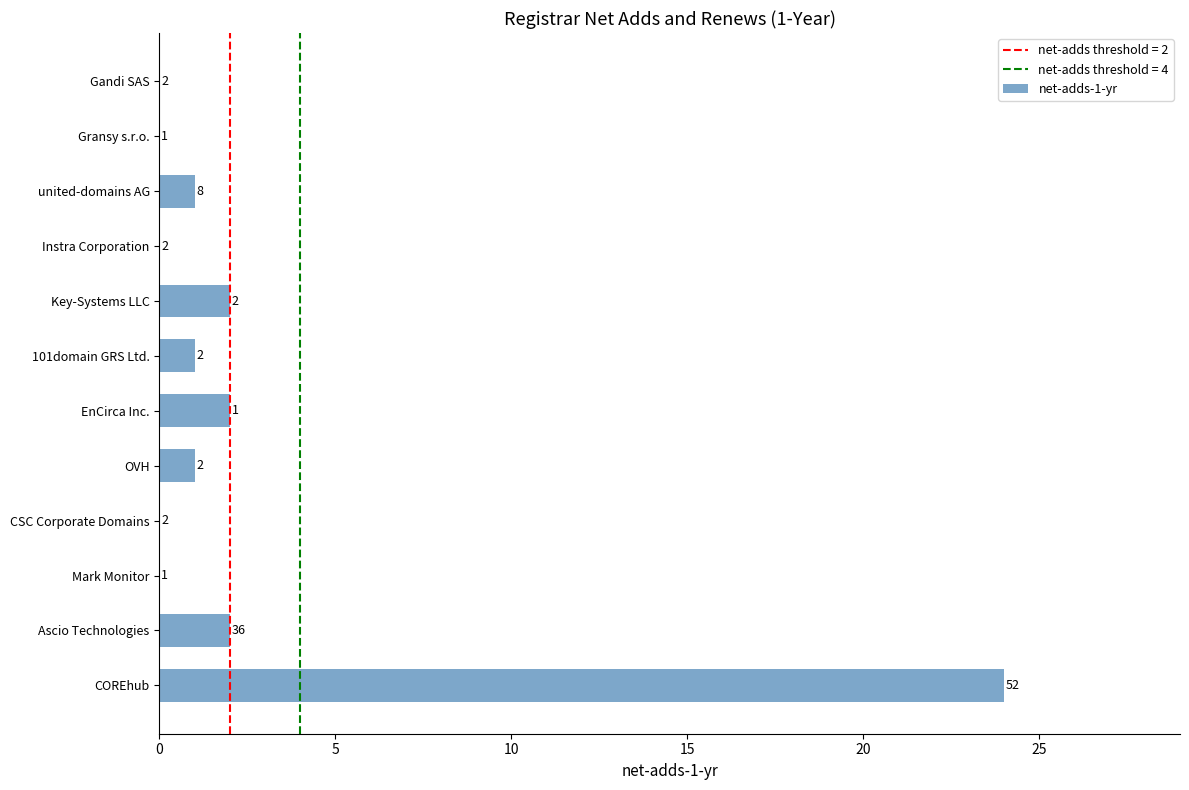

The chart shows a value of 0 at Gandi SAS. True or false?

True